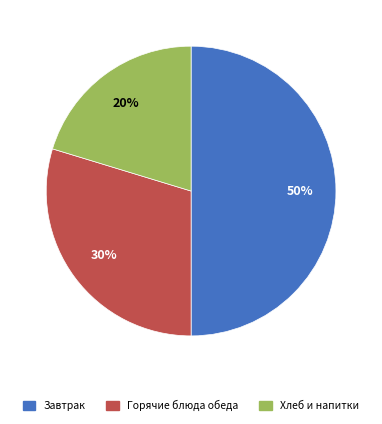

Which category has the biggest portion of the pie?

Завтрак